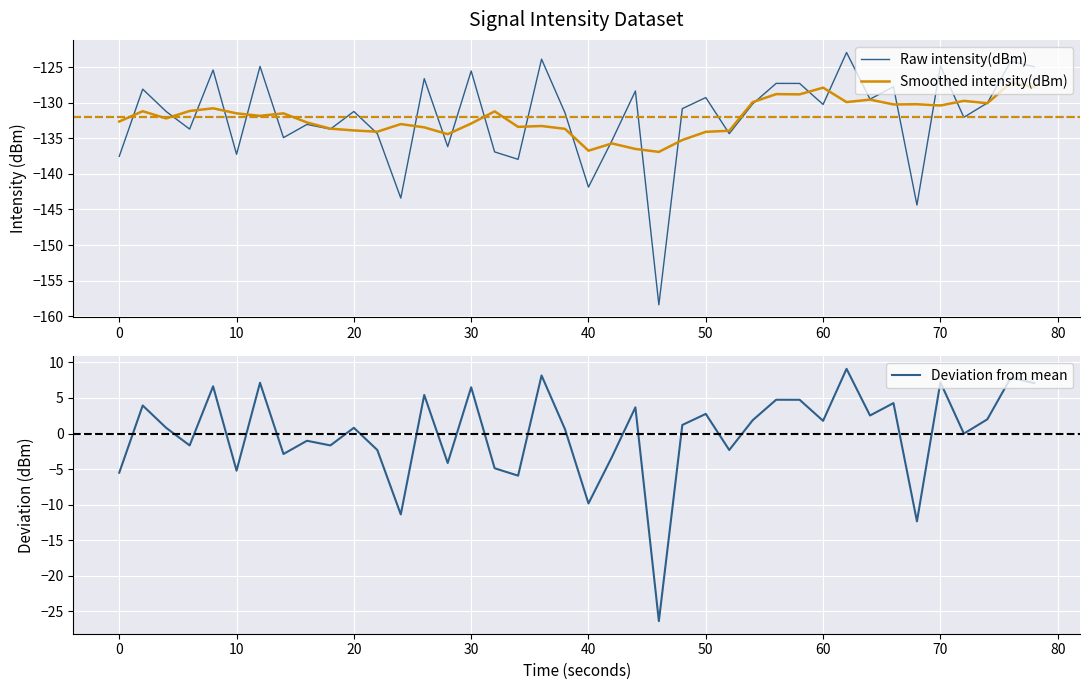

Is it true that Deviation from mean equals 9.9 at 30?

False